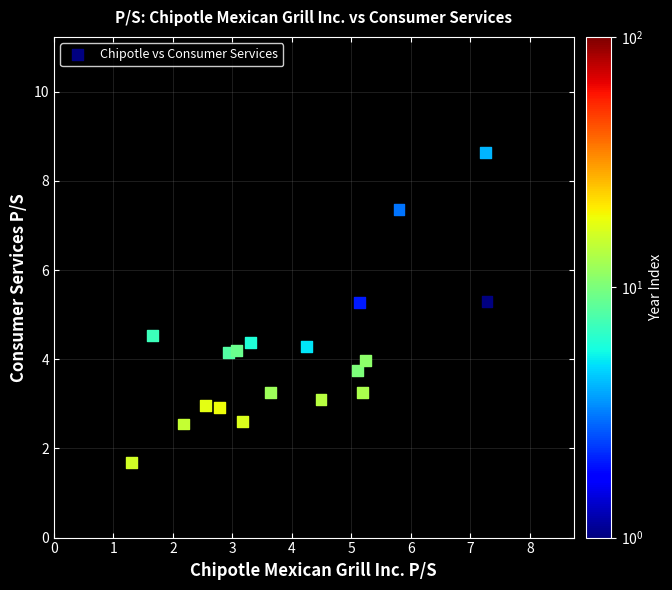

What is the range of X values (max minus min)?

6.0